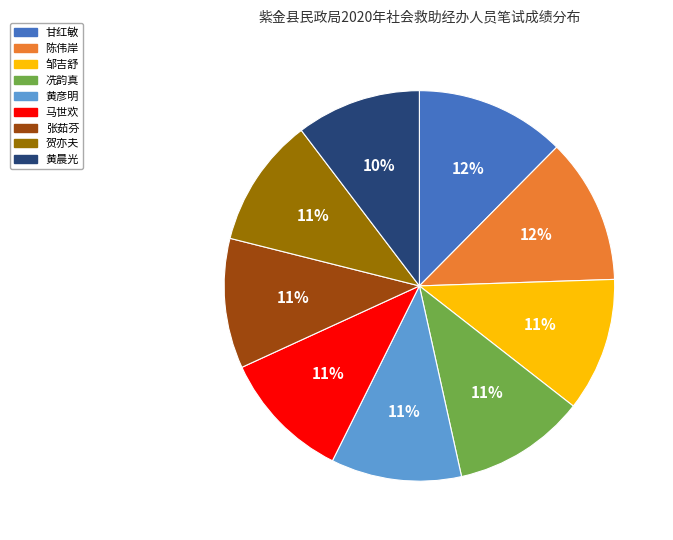

To the nearest percent, what portion does 甘红敏 represent?

12%